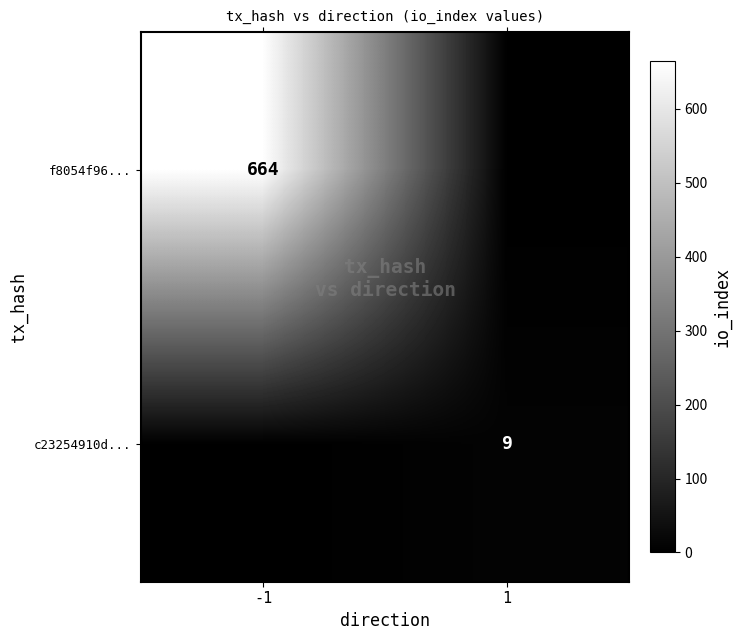

The value of f8054f96... at -1 is 302. True or false?

False